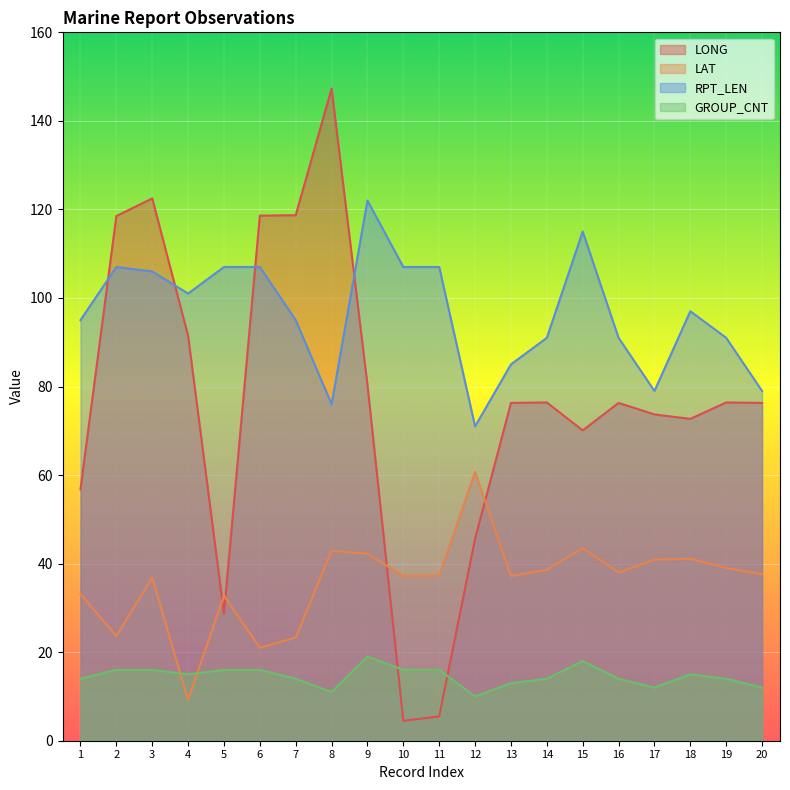

What are all the series names shown in the legend?

LONG, LAT, RPT_LEN, GROUP_CNT